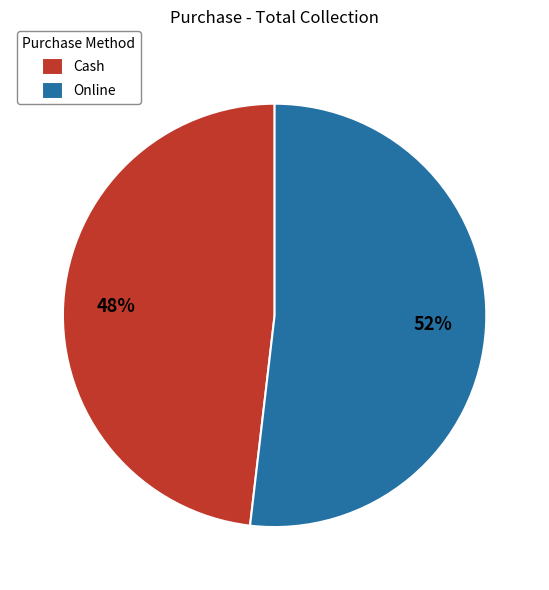

Do Cash and Online together represent more than half of the pie?

Yes